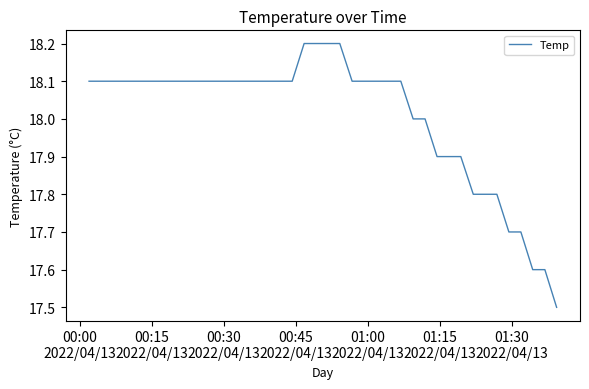

What is the difference between the maximum and minimum values?

0.7